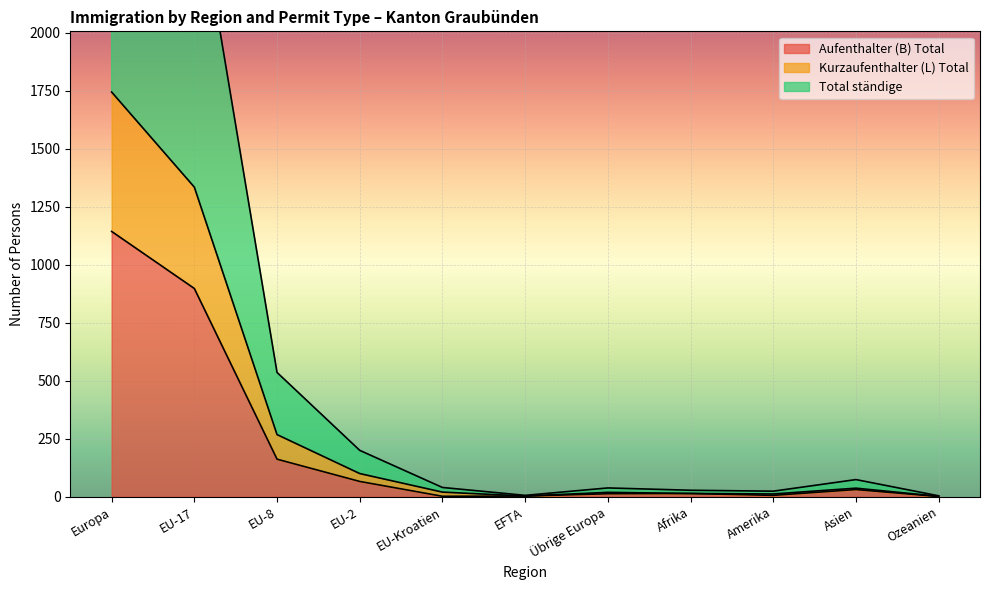

The value of Total ständige at EU-8 is 844. True or false?

False